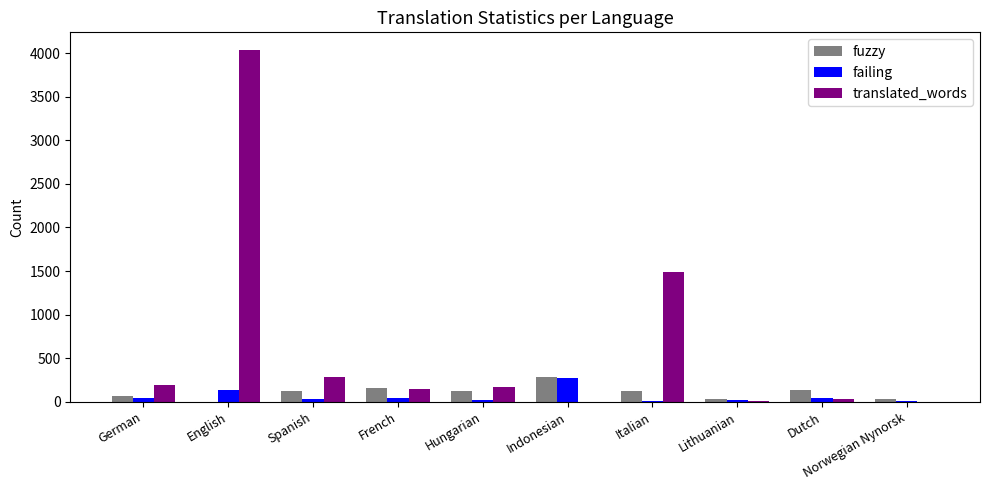

True or false: fuzzy has a value of 119 at Spanish.

True